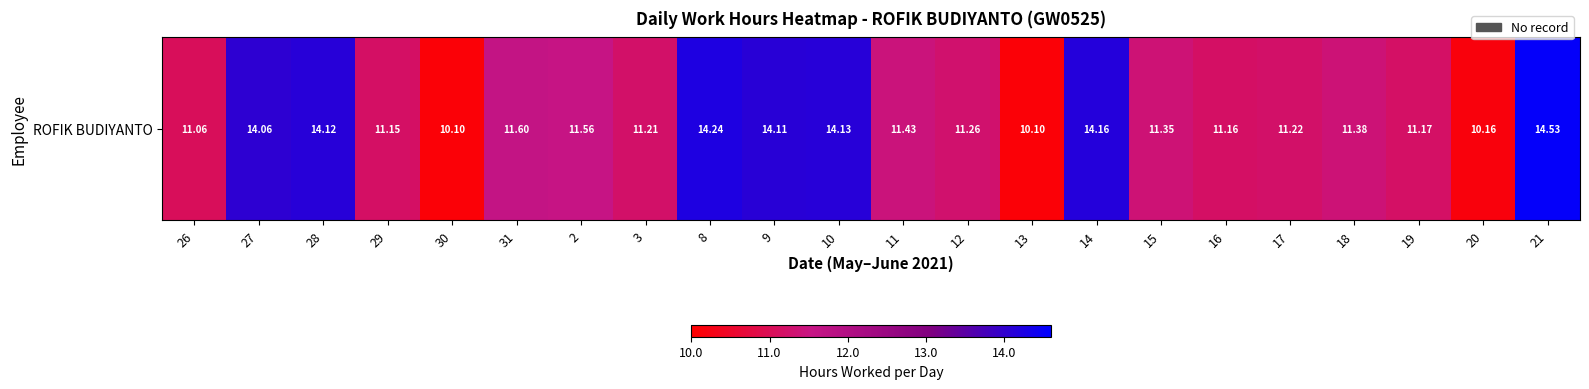

What is the difference between the values at 18 and 14?

2.8